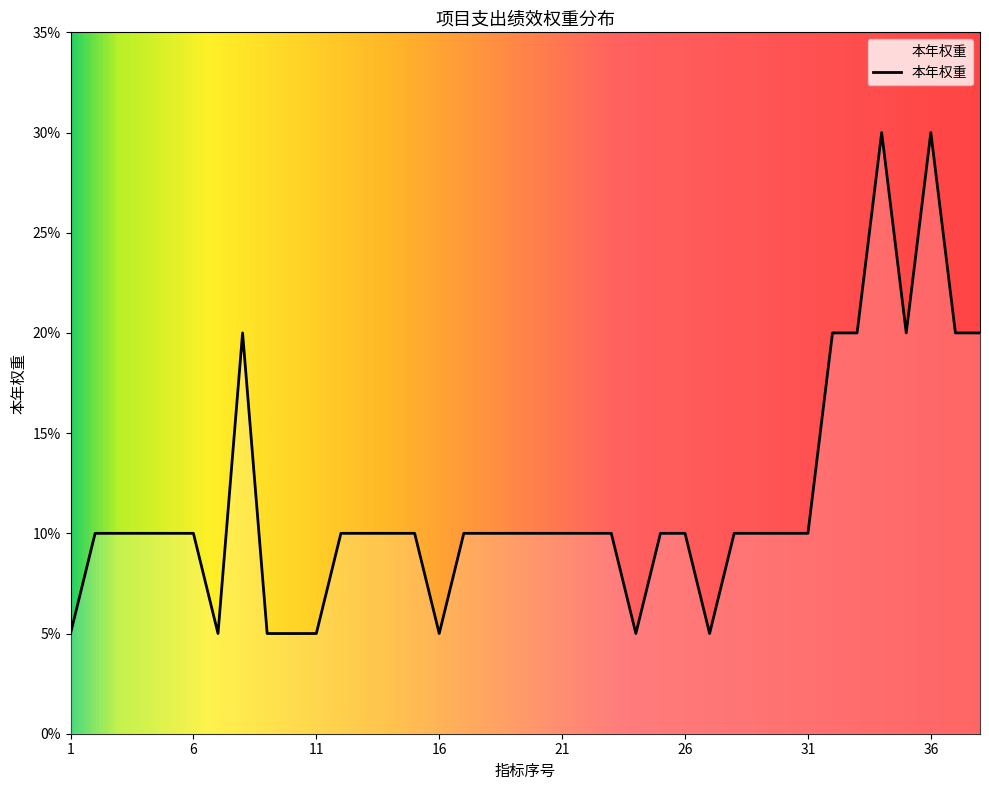

What is the greatest value displayed?

30